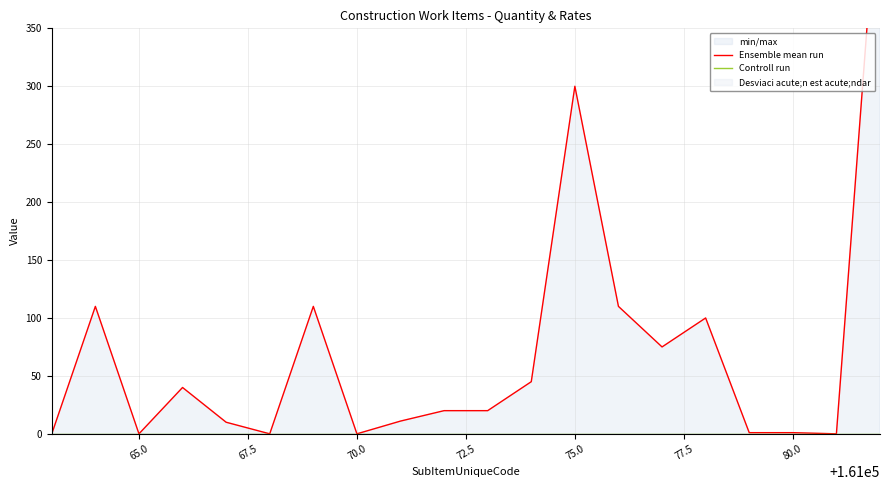

True or false: Controll run and Ensemble mean run intersect in this chart.

False